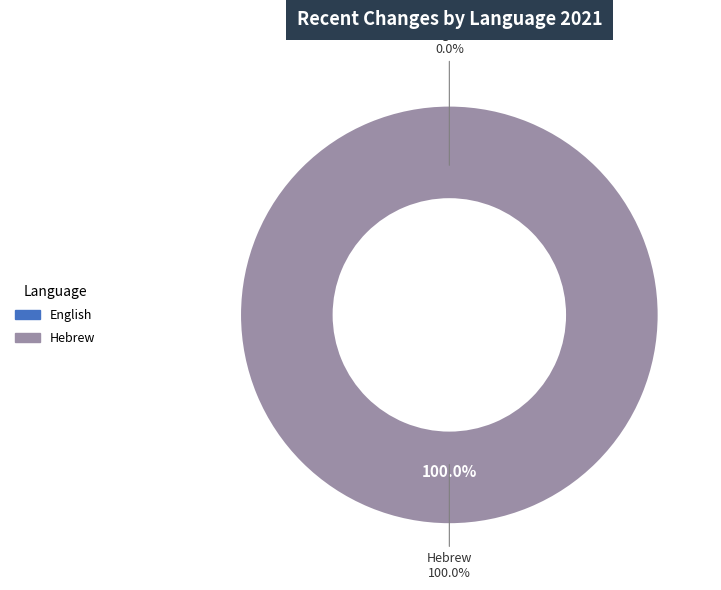

Count the number of slices in the pie.

2